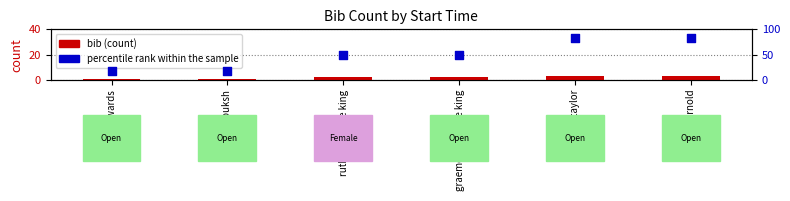

Is the value of bib (count) at mark arnold greater than the value of percentile rank within the sample at ruth freestone king?

No